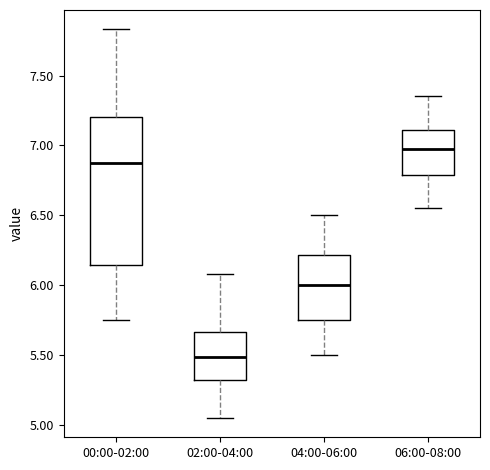

Where is the lower edge of the box for 06:00-08:00 on the y-axis? The values are not printed on the chart, so give them approximately, as read against the axis.

6.80